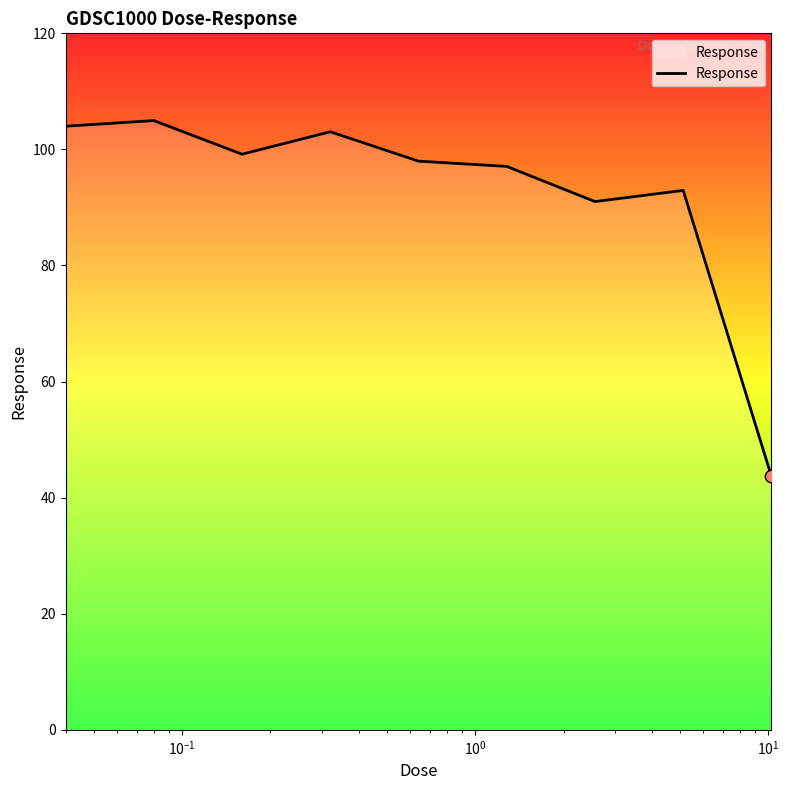

What is the smallest value displayed?

43.6